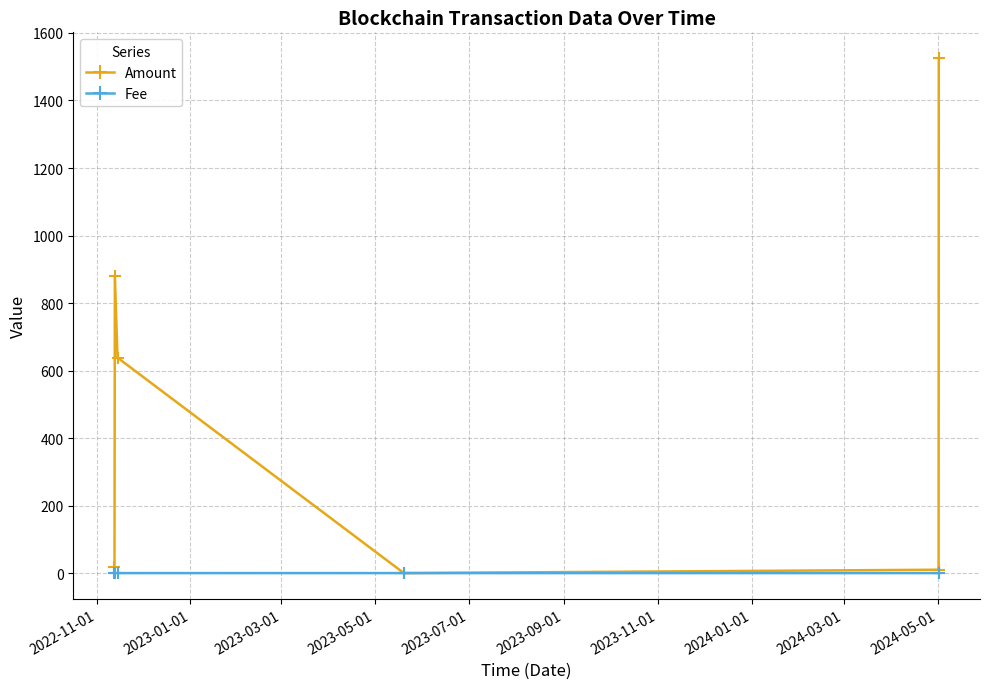

At how many categories does at least one series exceed 530?

3